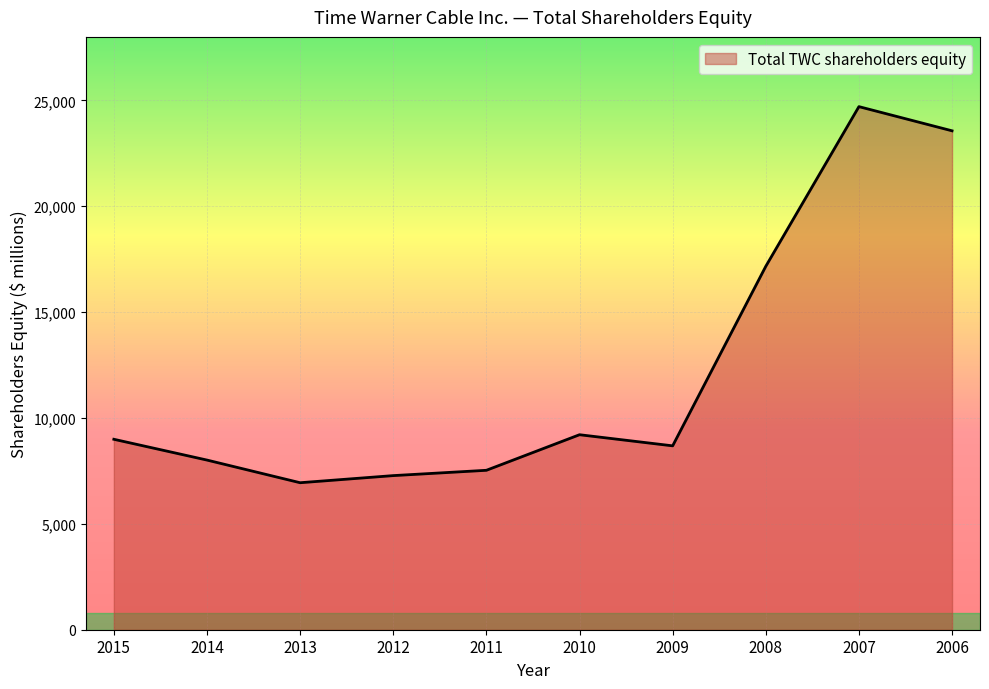

The value at 2010 is 14387. True or false?

False